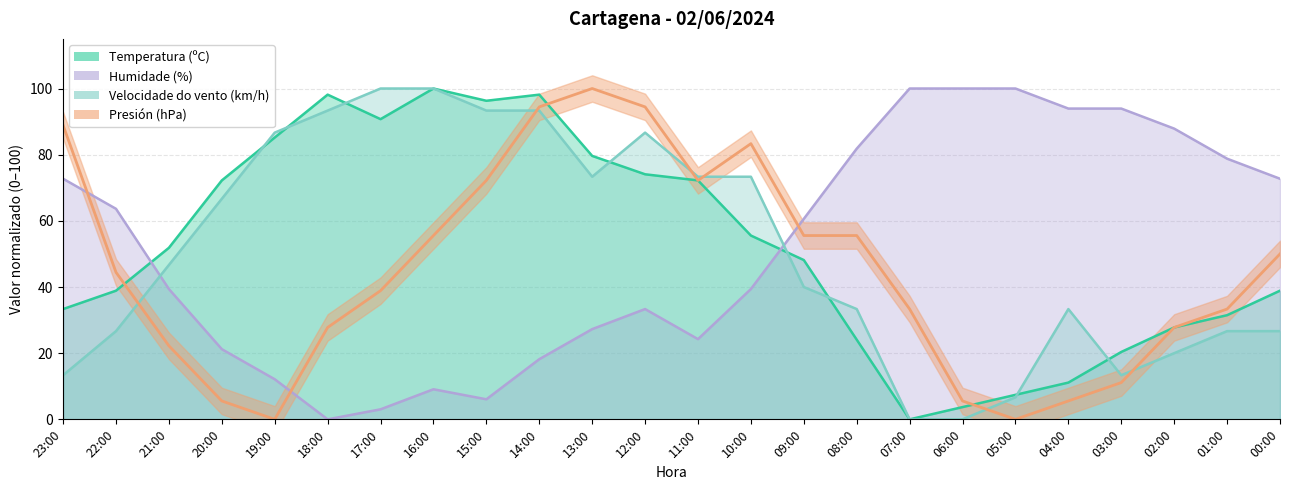

True or false: Presión (hPa) has more than 1 points higher than both neighbors.

True